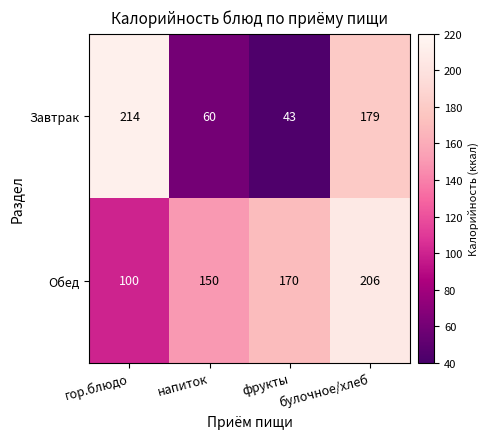

How many data points in Завтрак are less than 179?

2